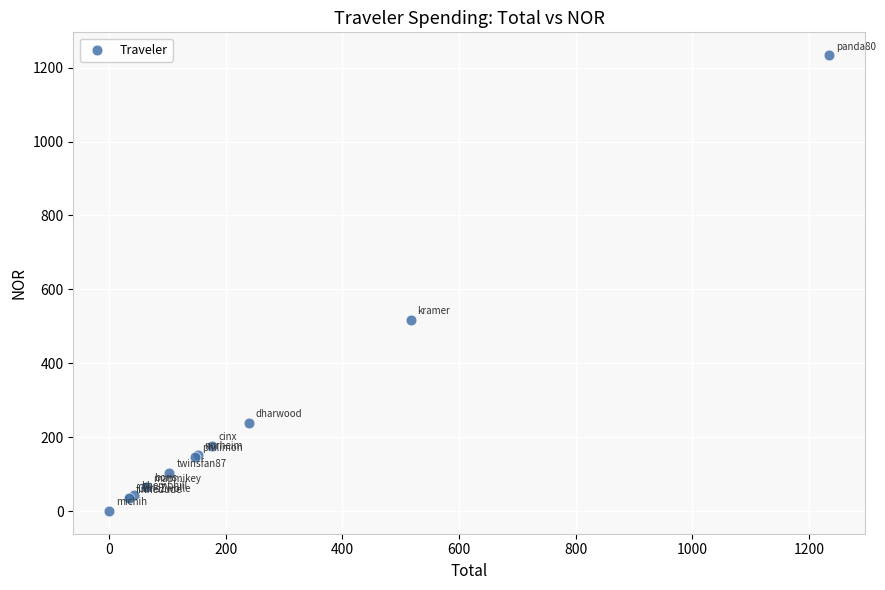

What Y value in the scatter plot is closest to 617?

517.0